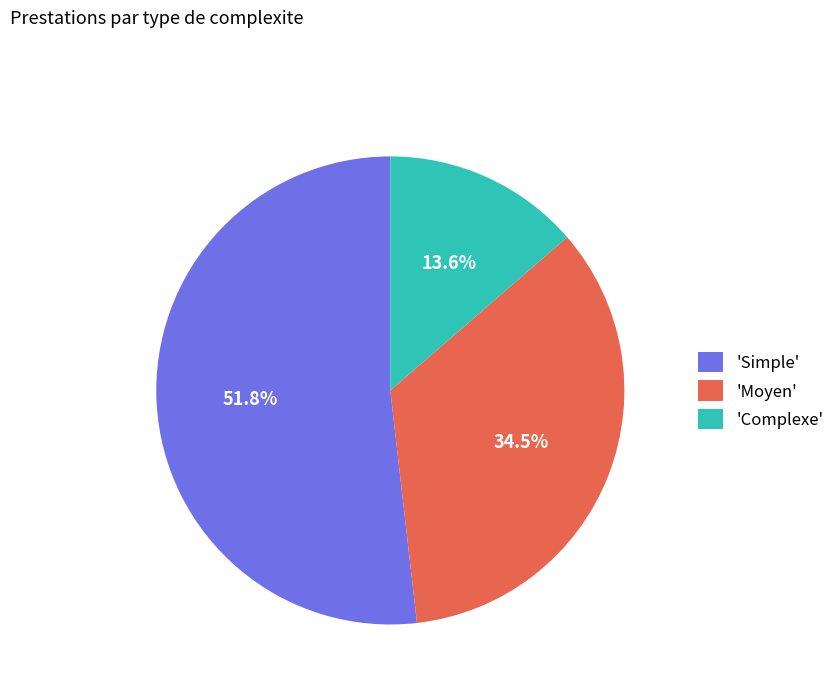

What portion of the pie excludes 'Complexe'?

86.4%